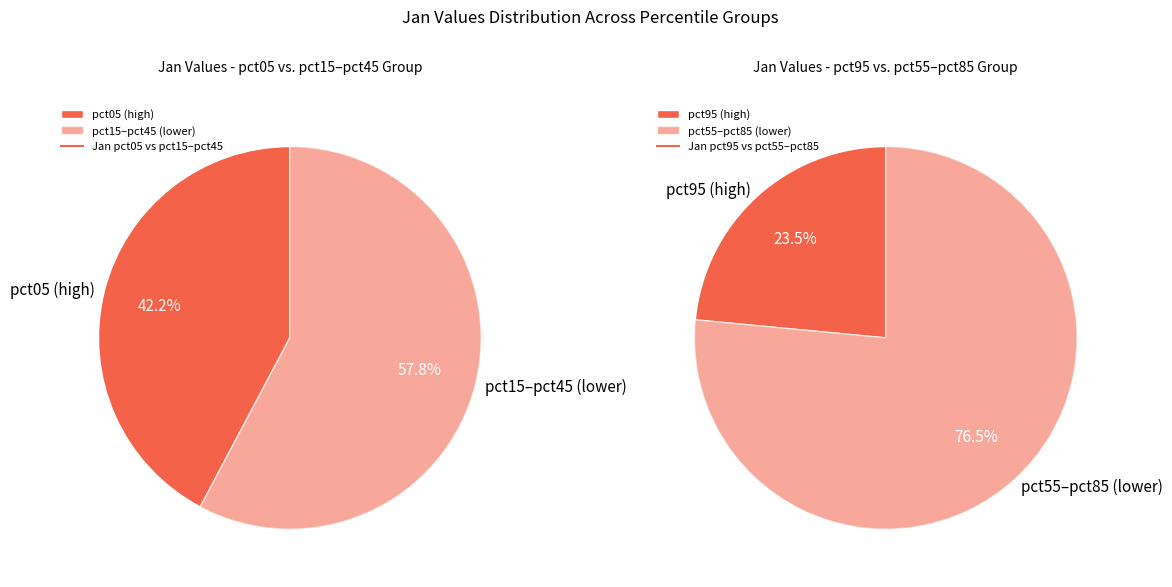

Rank the categories by value from lowest to highest.

pct75, pct85, pct65, pct55, pct45, pct35, pct25, pct95, pct15, pct05